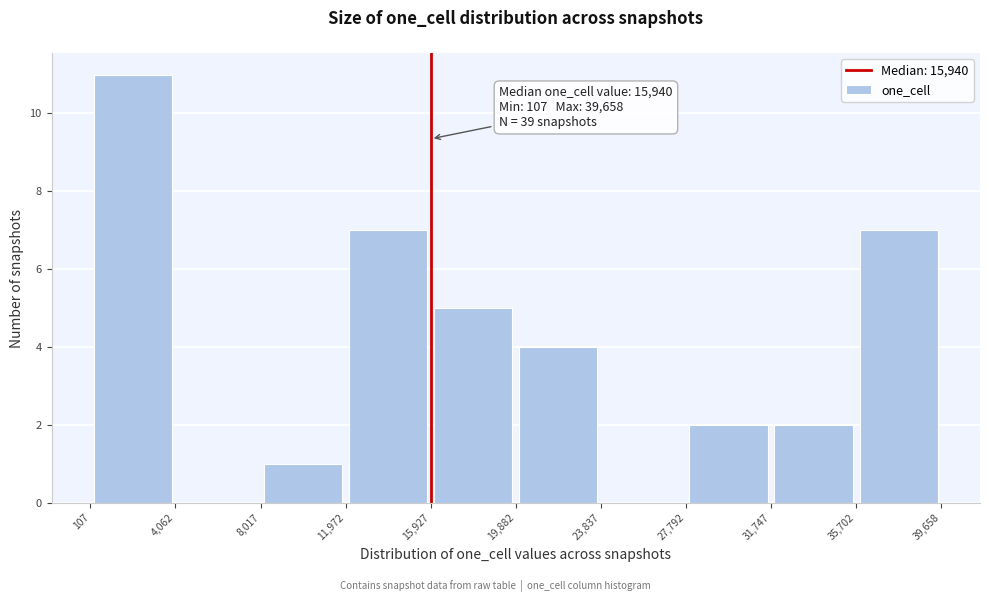

Over which range of the x-axis is the bar tallest?

107 to 4,062